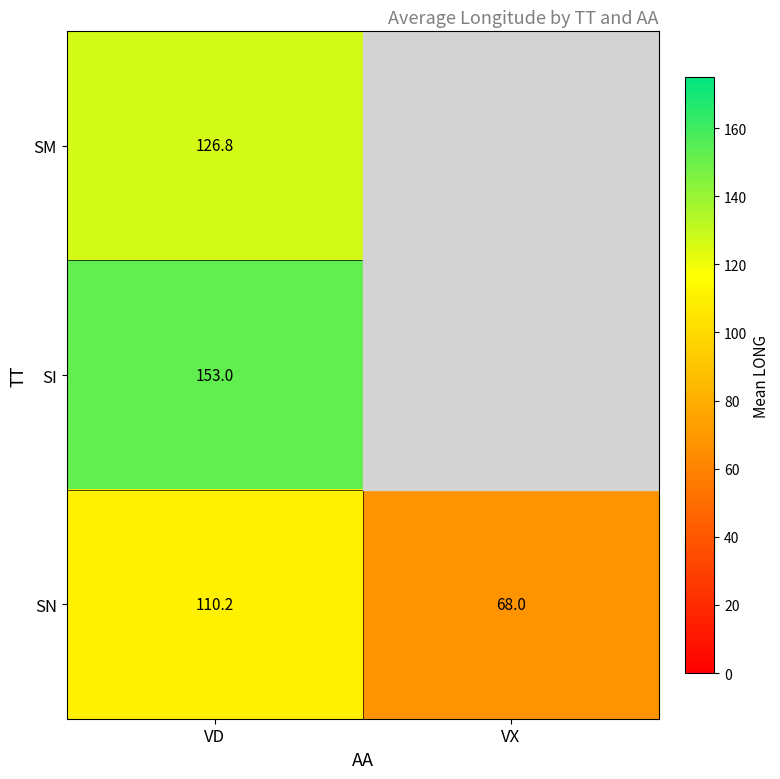

What is the sum of the SN values at VD and VX?

178.2